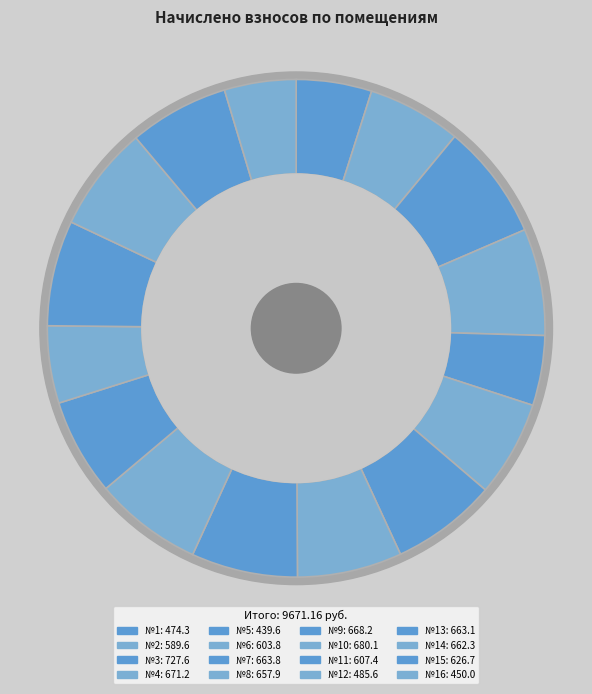

What percentage is the 2 slice, to the nearest percent?

6%